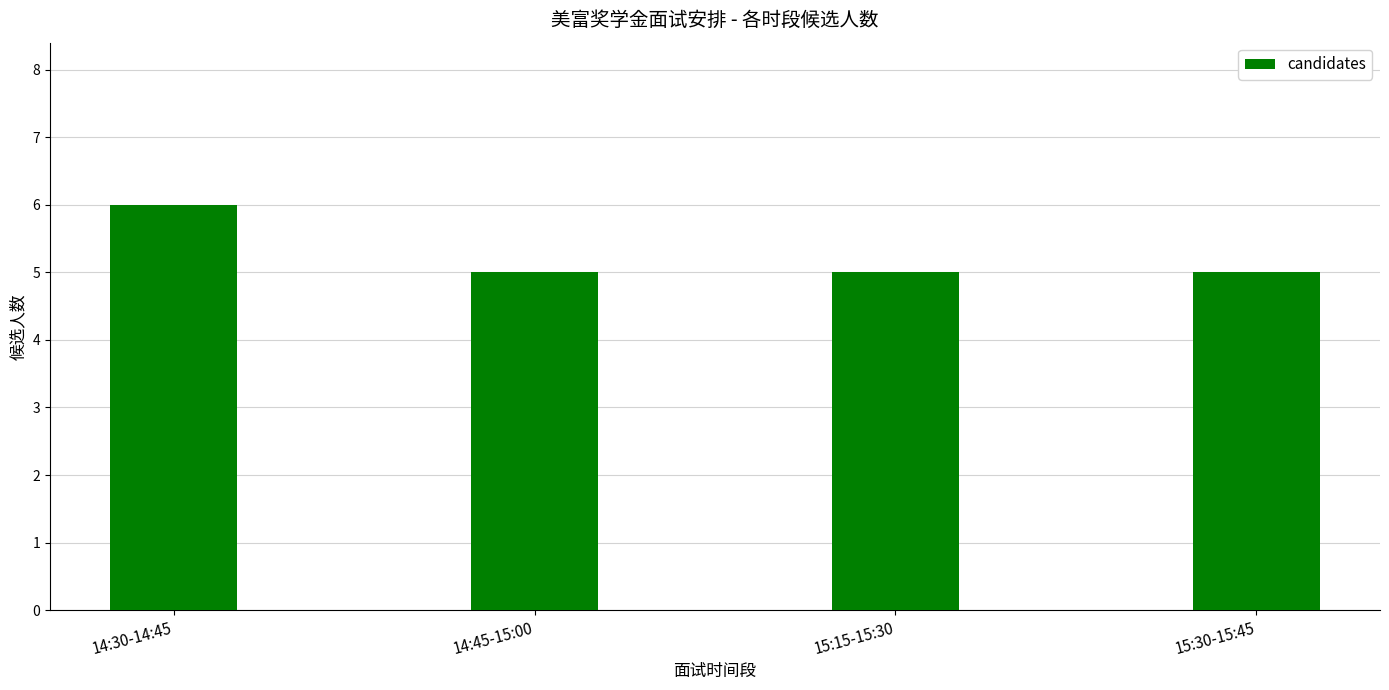

Reading left to right, transcribe all the data shown in this chart.

6	5	5	5